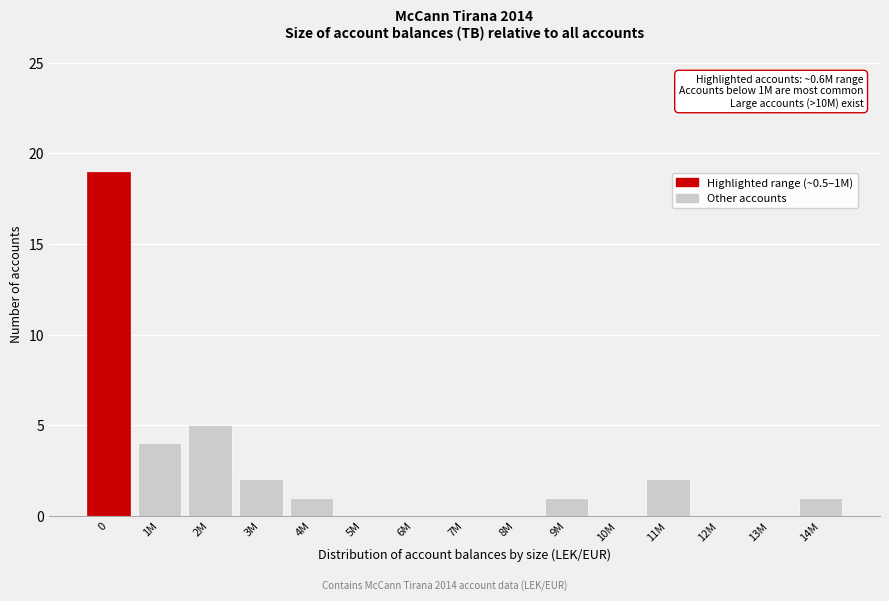

Reading left to right, what are all the values shown in this chart?

0=19	1M=4	2M=5	3M=2	4M=1	5M=0	6M=0	7M=0	8M=0	9M=1	10M=0	11M=2	12M=0	13M=0	14M=1